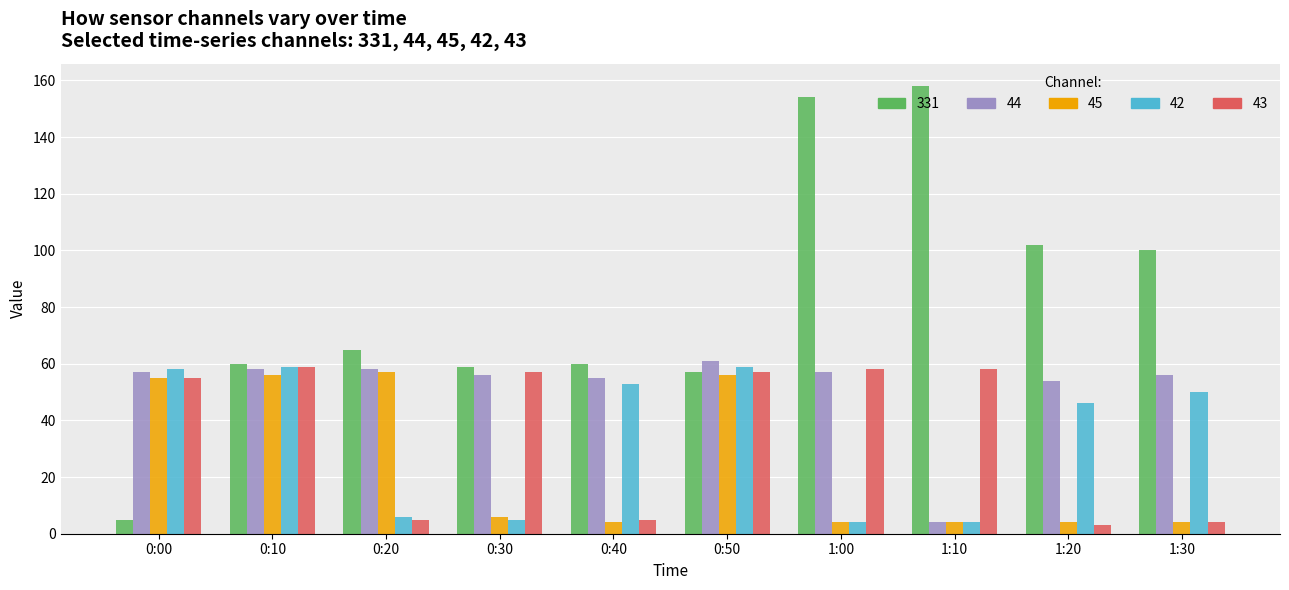

What is the total value across all series at 1:20?

209